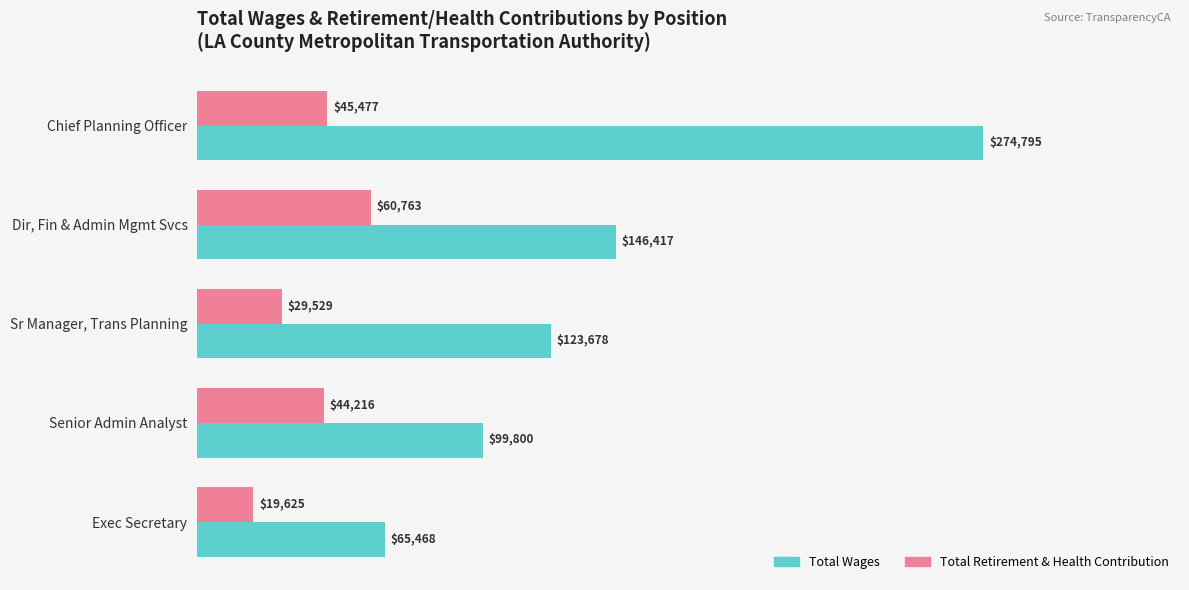

What are all the series names shown in the legend?

Total Wages, Total Retirement & Health Contribution